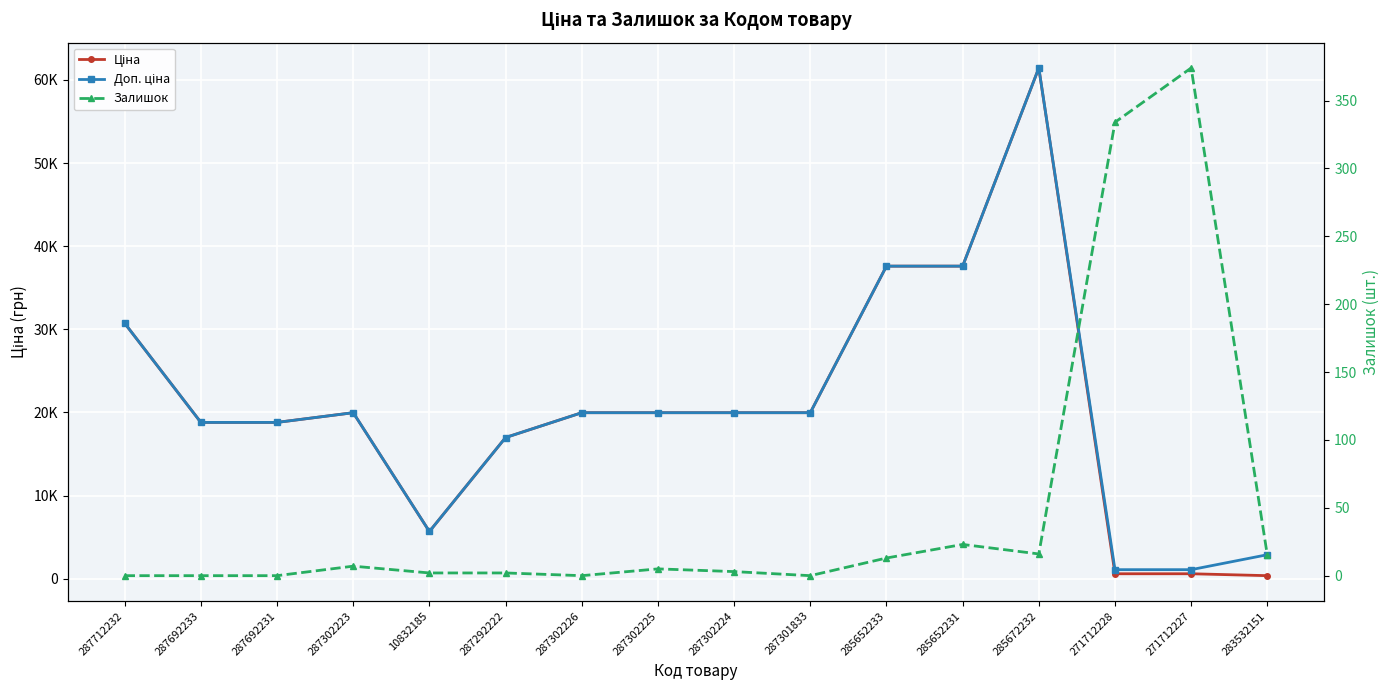

The value of Залишок at 287692231 is 0.0. True or false?

True